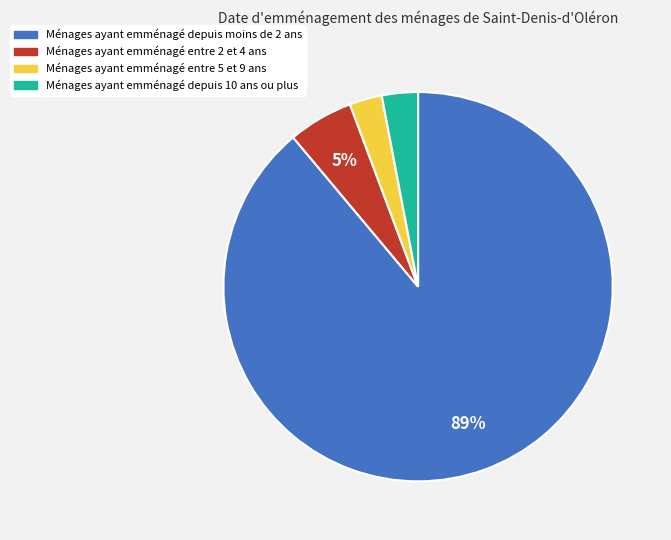

Is there any slice that represents more than half of the pie?

Yes